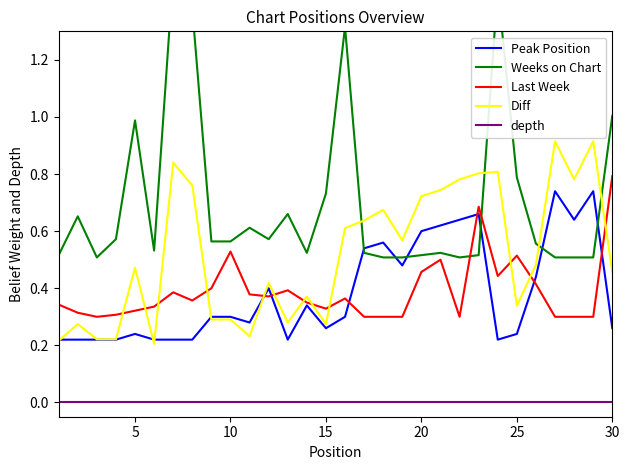

What is the greatest value displayed?

1.5